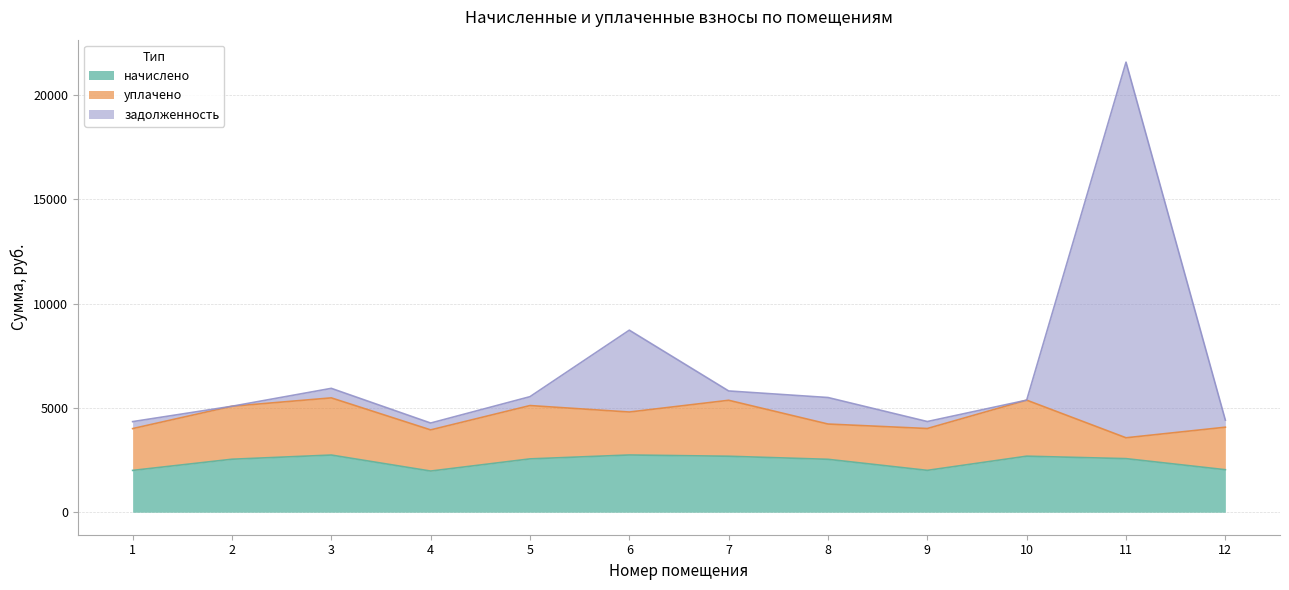

At how many categories does at least one series exceed 17142?

1